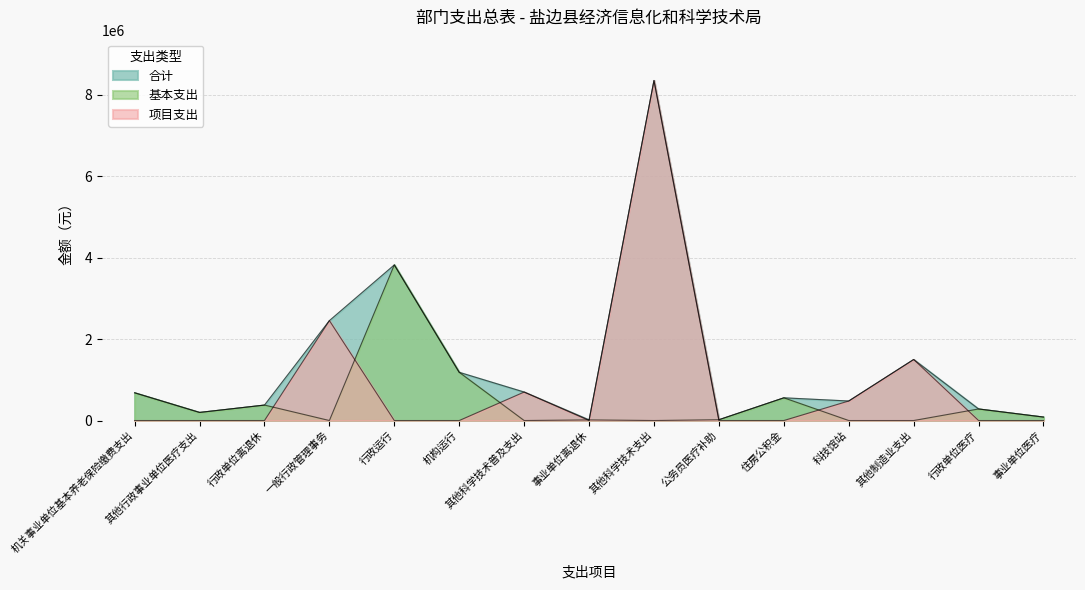

True or false: 基本支出 has more than 0 points higher than both neighbors.

True